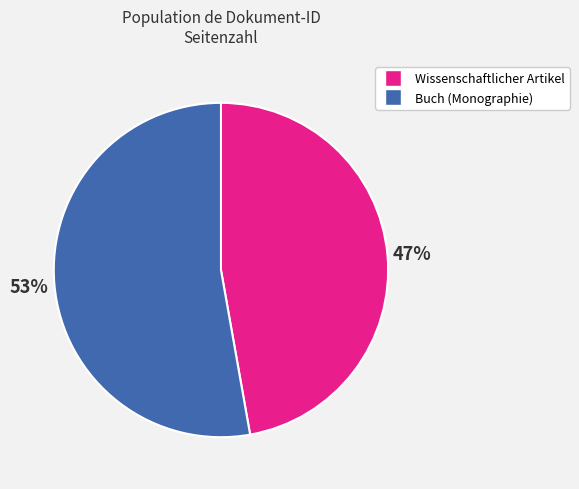

Is it true that Buch (Monographie) is 53% of the pie?

True